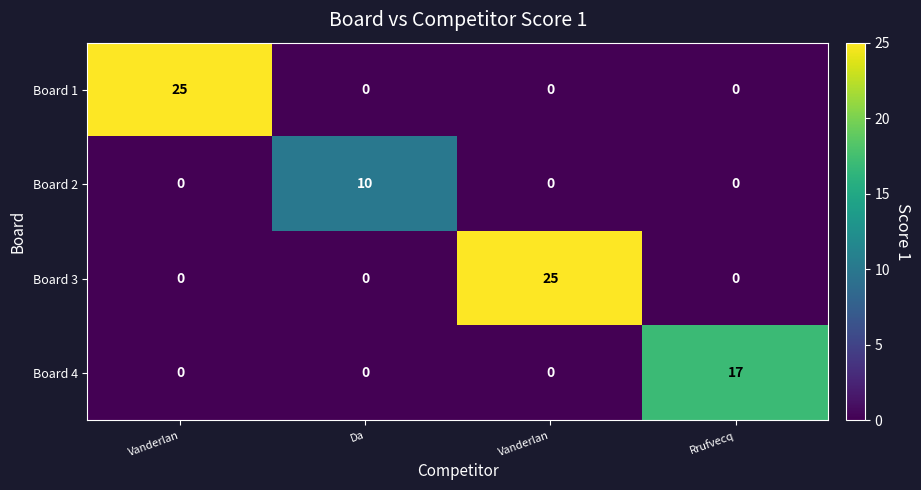

How many categories are shown in the chart?

4